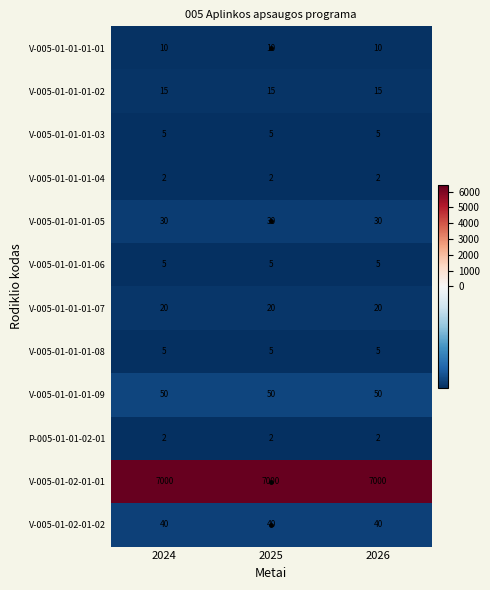

How many data points does each series have?

3